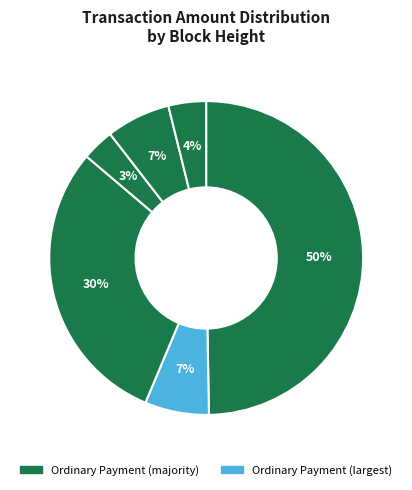

How many segments does this pie chart have?

6